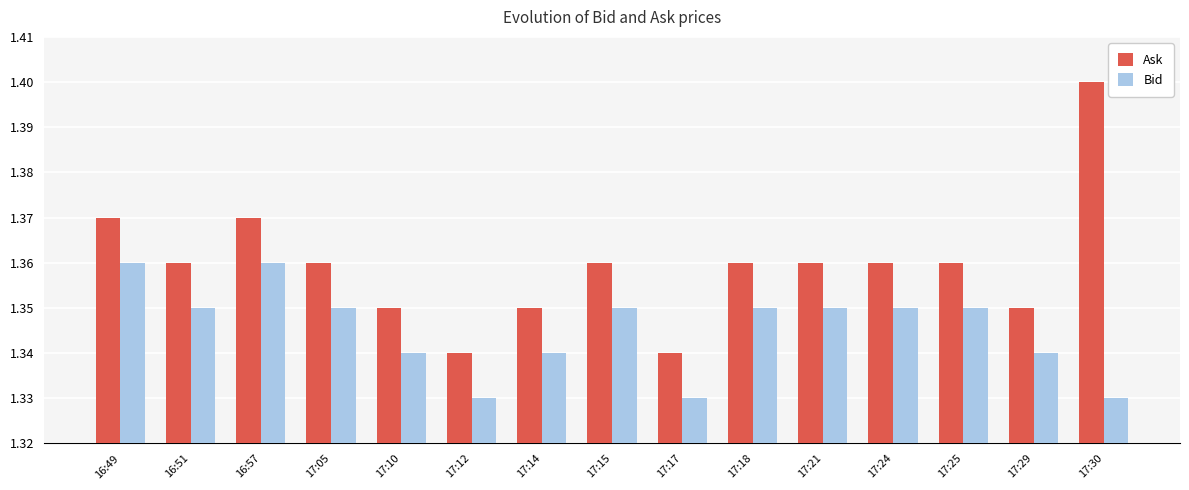

Which label corresponds to the largest value in the chart?

17:30